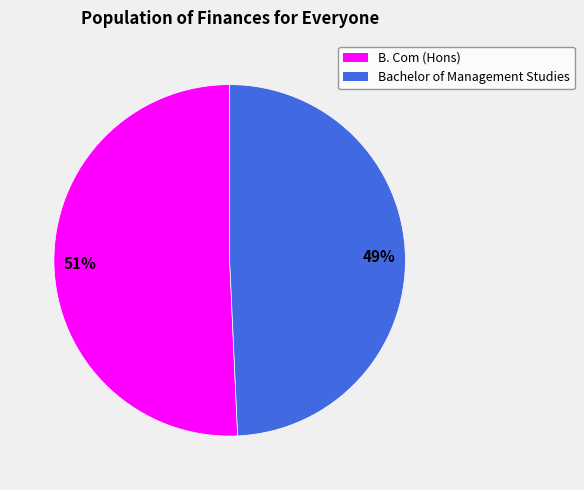

The B. Com (Hons) slice represents 64% of the pie. True or false?

False